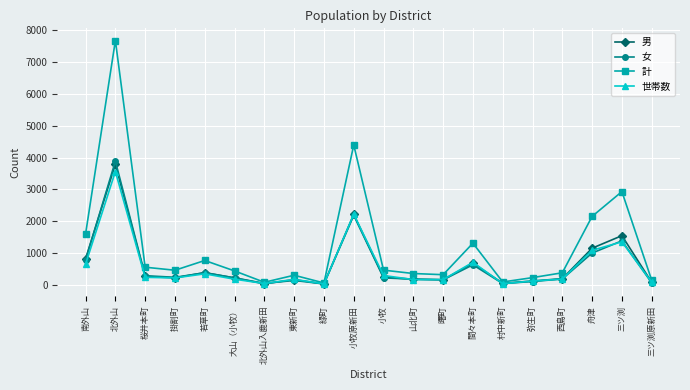

Which series has the widest spread of values?

計